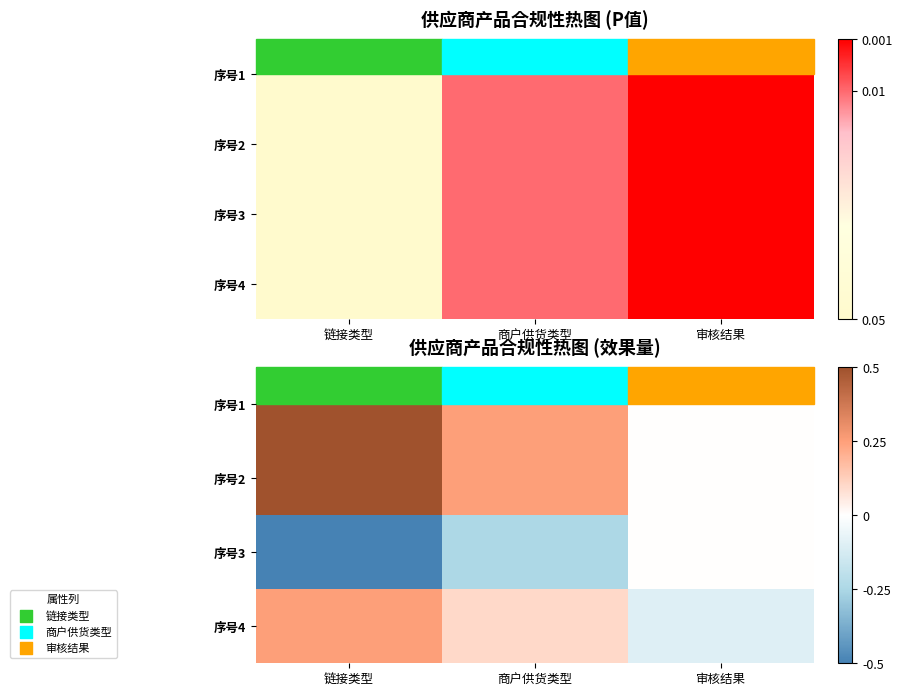

What is the approximate value of 序号4 at 链接类型?

0.2